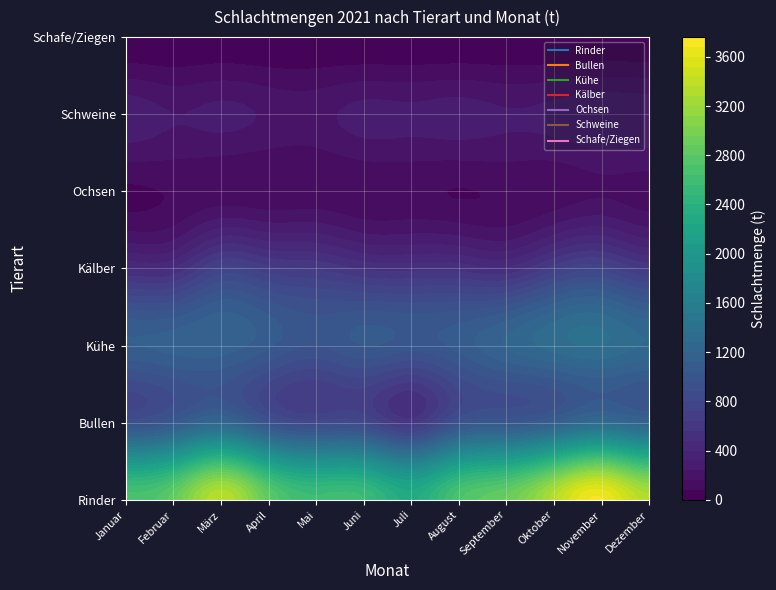

At which label does Februar first exceed 483?

Rinder